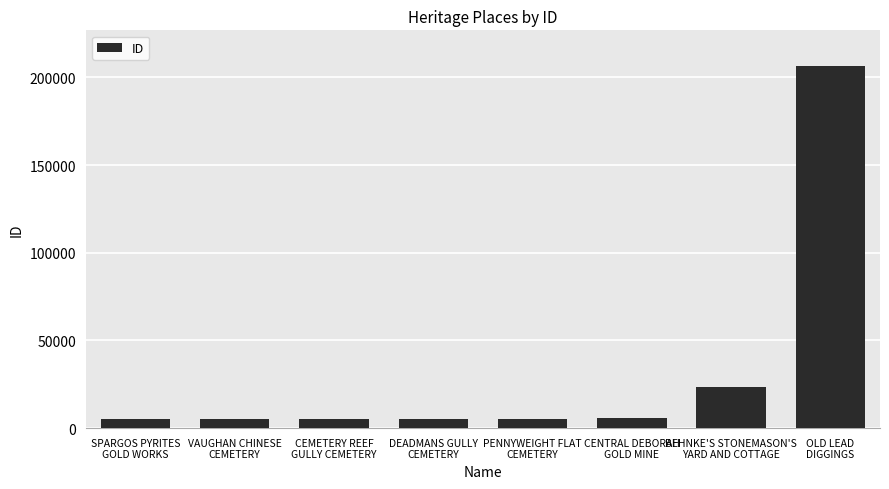

What is the difference between the values at SPARGOS PYRITES
GOLD WORKS and OLD LEAD
DIGGINGS?

200932